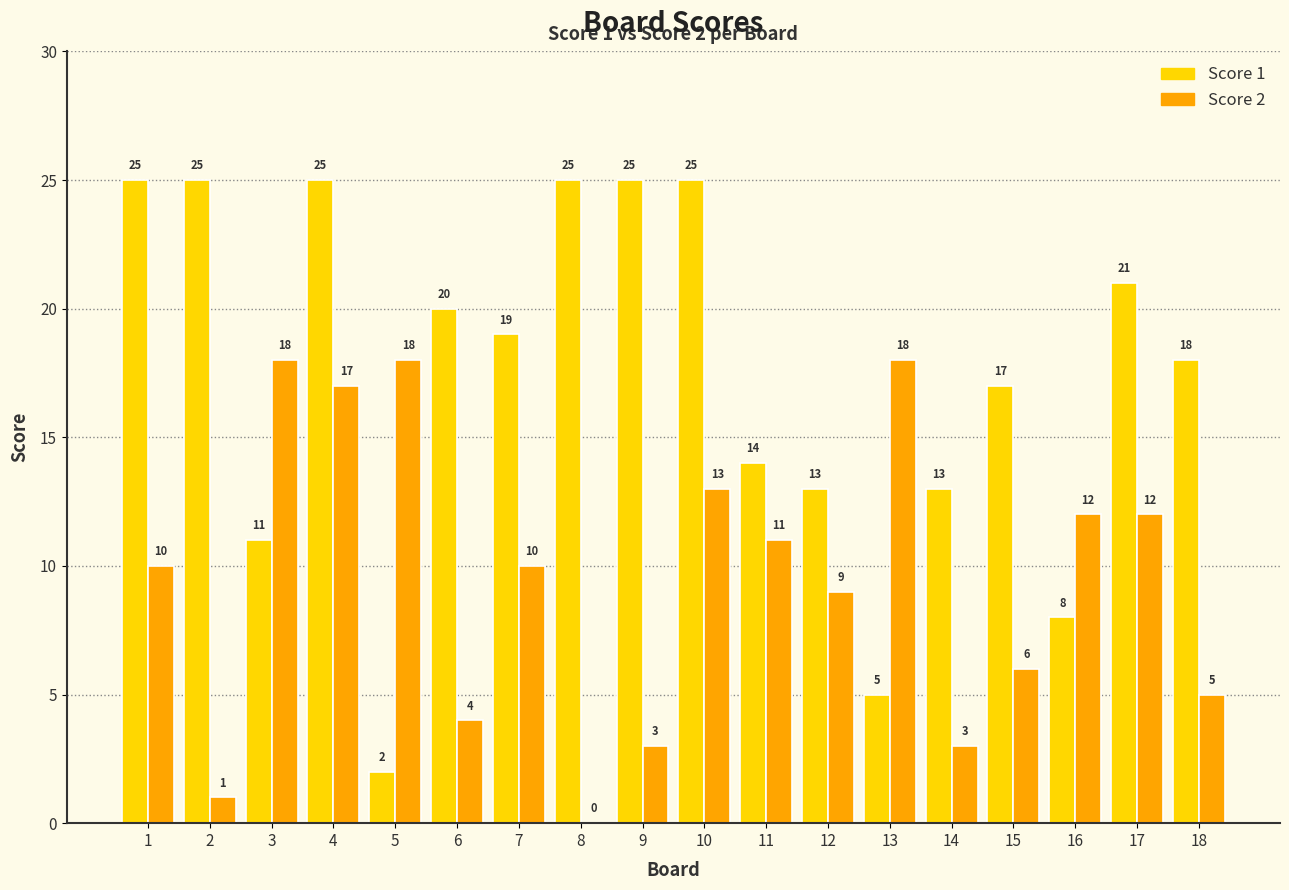

What is the sum of the Score 2 values at 18 and 14?

8